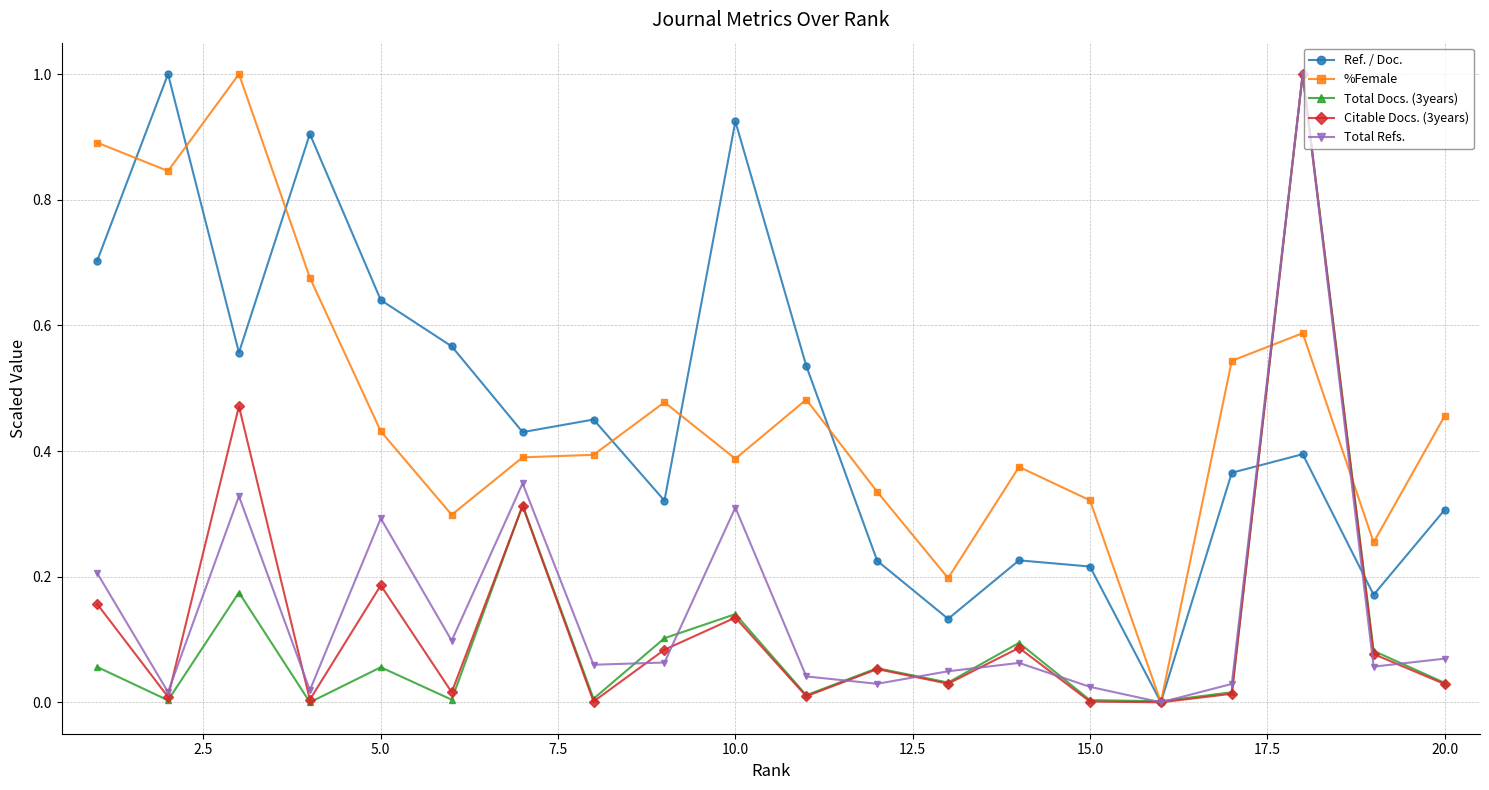

What is the value of the Total Docs. (3years) point at the 18th from the left?

1.0